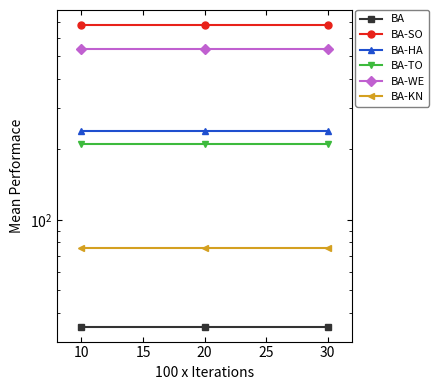

What is the average value of the BA-KN series?

76